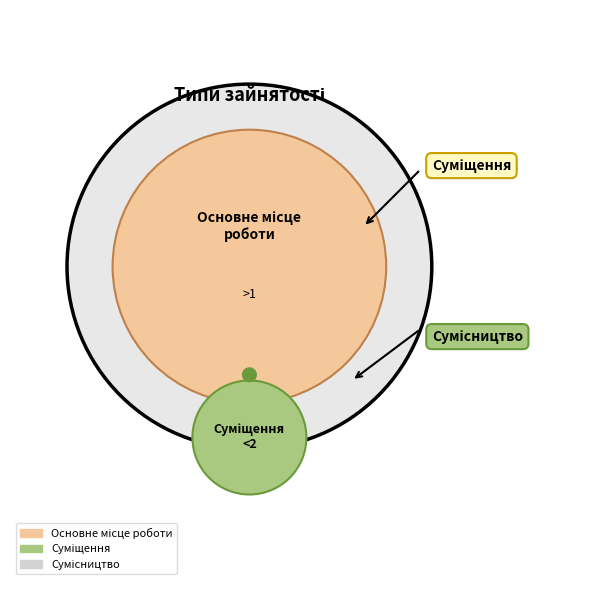

Which slice is the largest?

Сумісництво